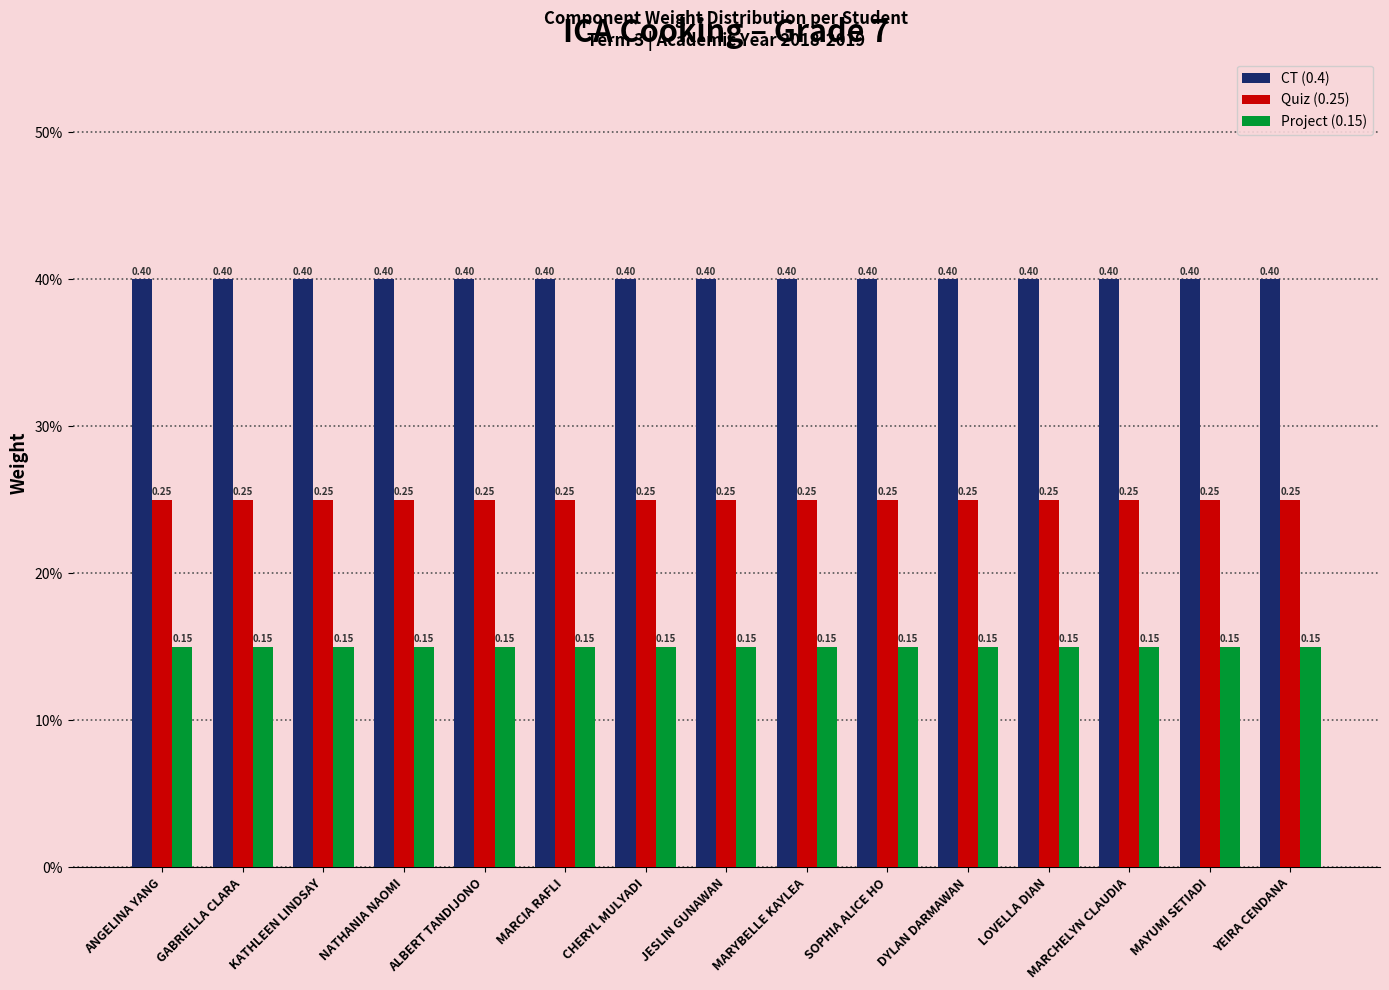

Which series has the widest spread of values?

CT (0.4)